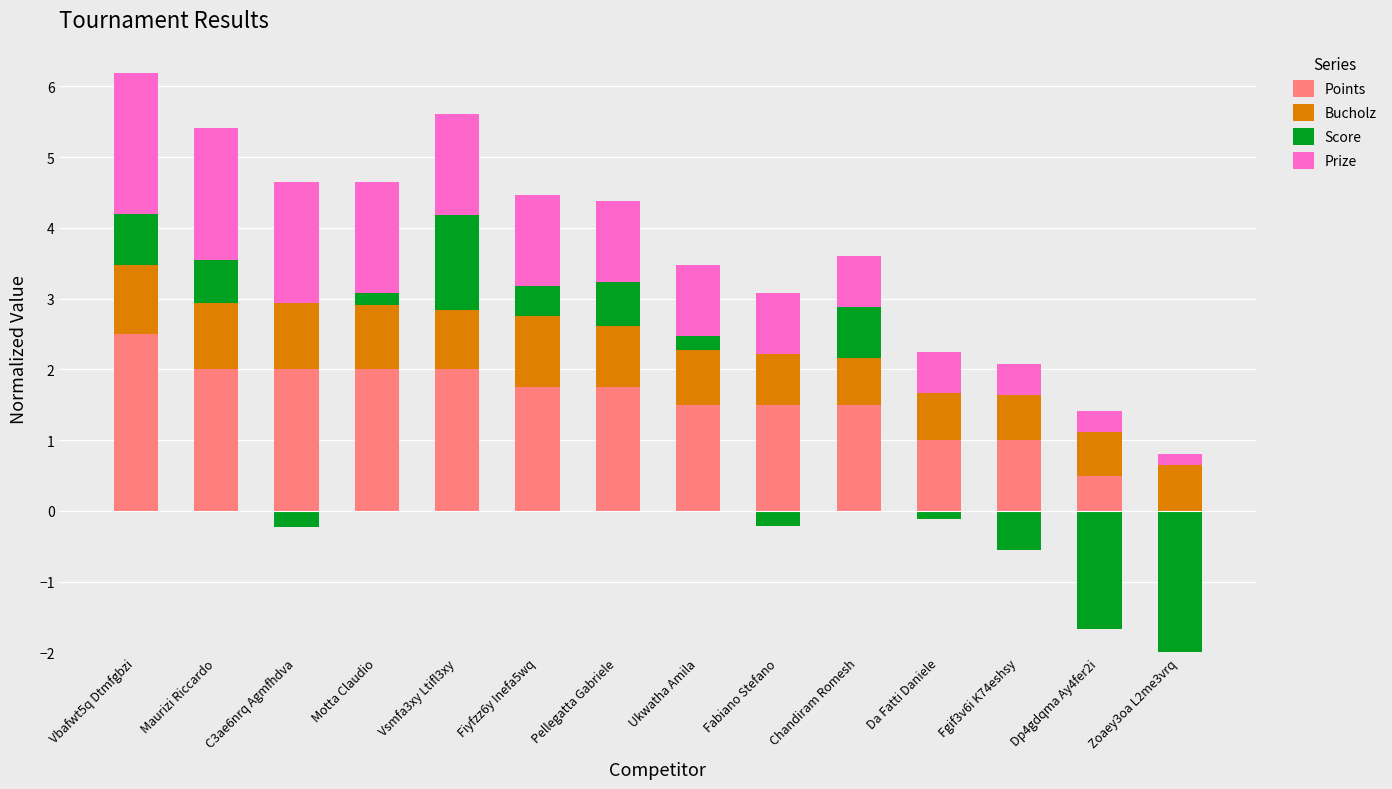

The value of Bucholz at Da Fatti Daniele is 0.7. True or false?

True